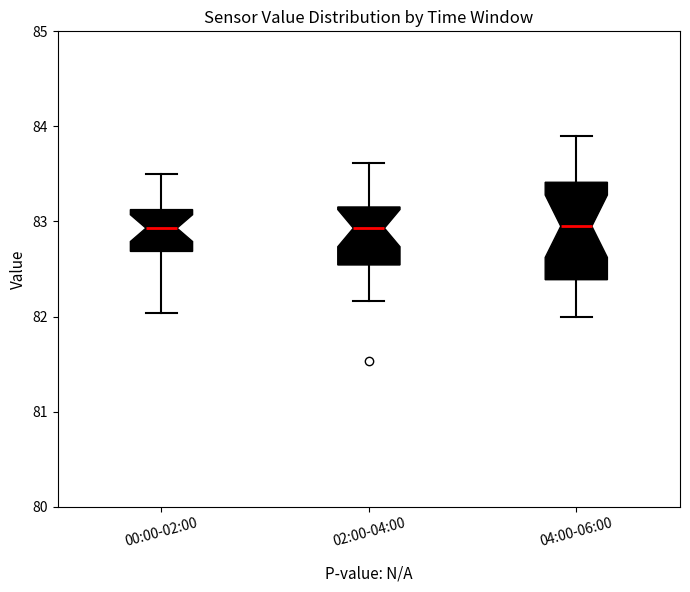

Where does the upper whisker of the box for 02:00-04:00 end on the y-axis? The values are not printed on the chart, so give them approximately, as read against the axis.

83.6